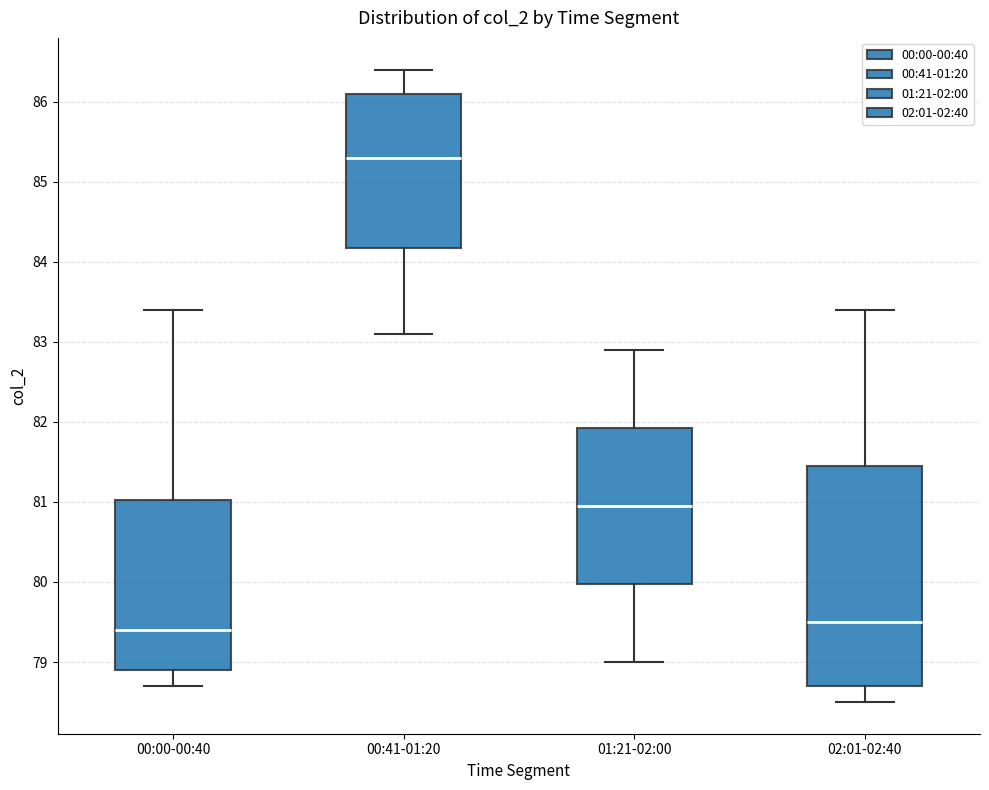

Which box is the tallest, from its lower edge to its upper edge?

02:01-02:40